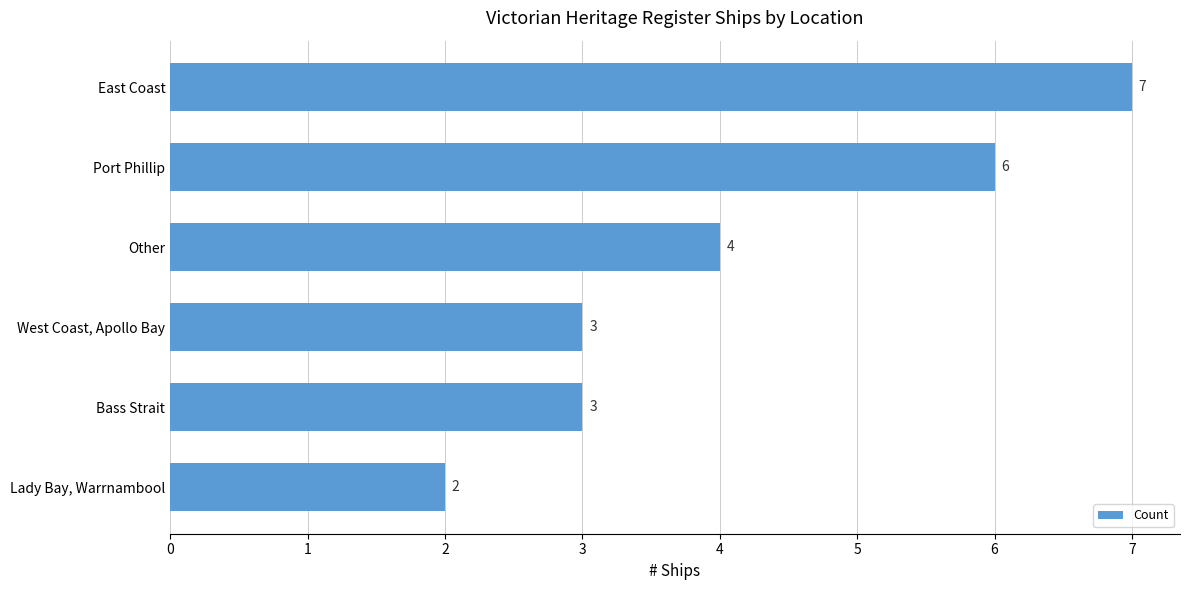

Which has a higher value, Port Phillip or West Coast, Apollo Bay?

Port Phillip